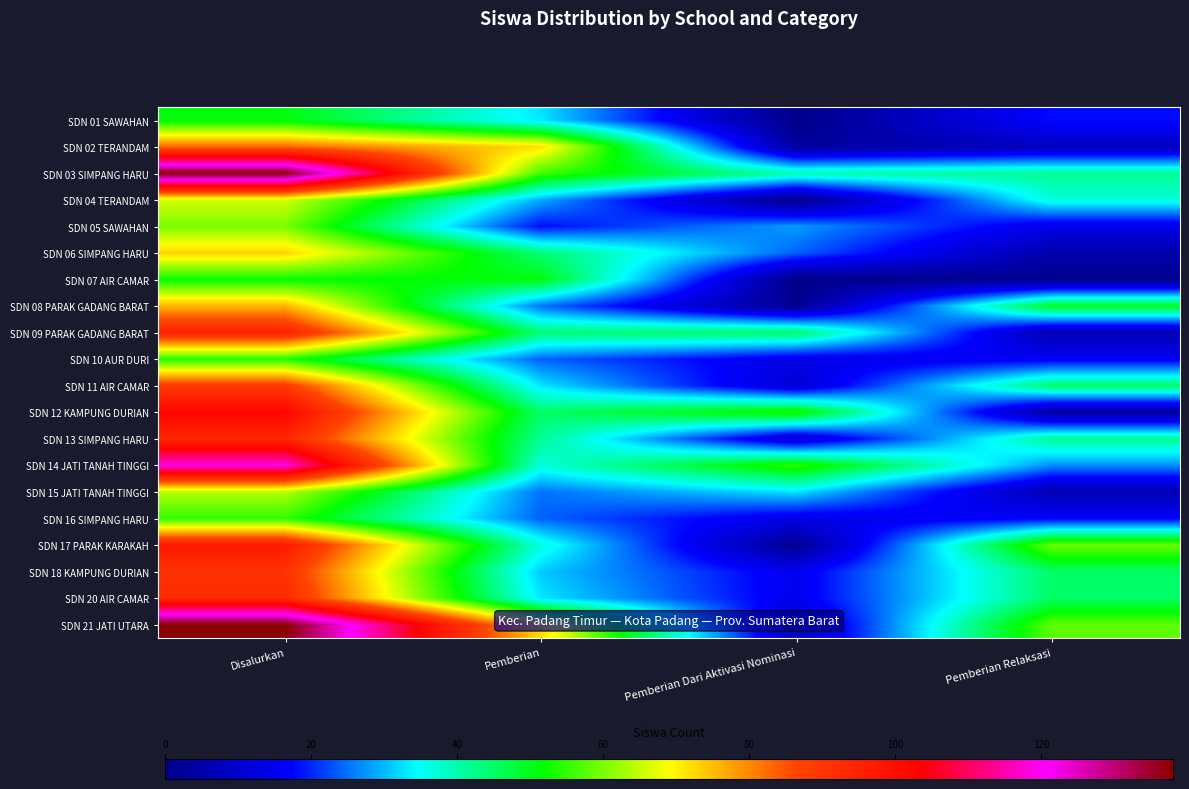

Count the number of categories in the chart.

4